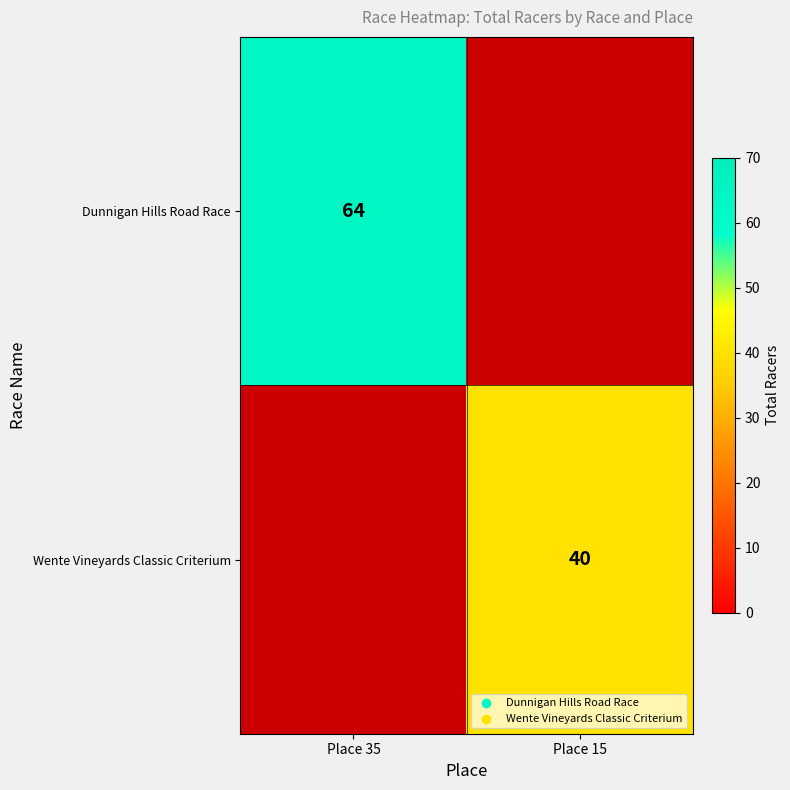

The Dunnigan Hills Road Race series shows 27 at Place 35. True or false?

False